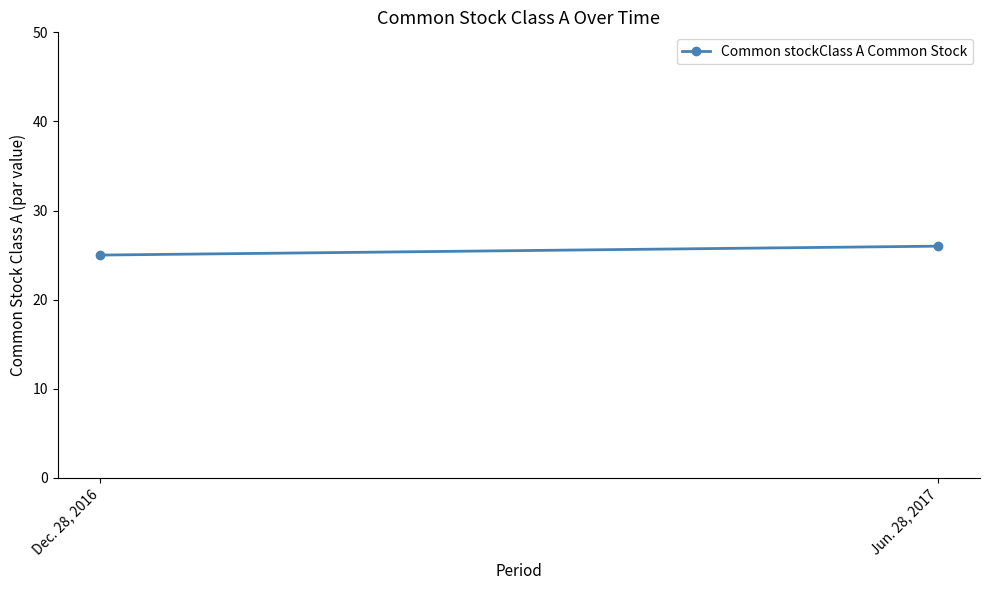

Is this an area chart (filled region under the line)?

No